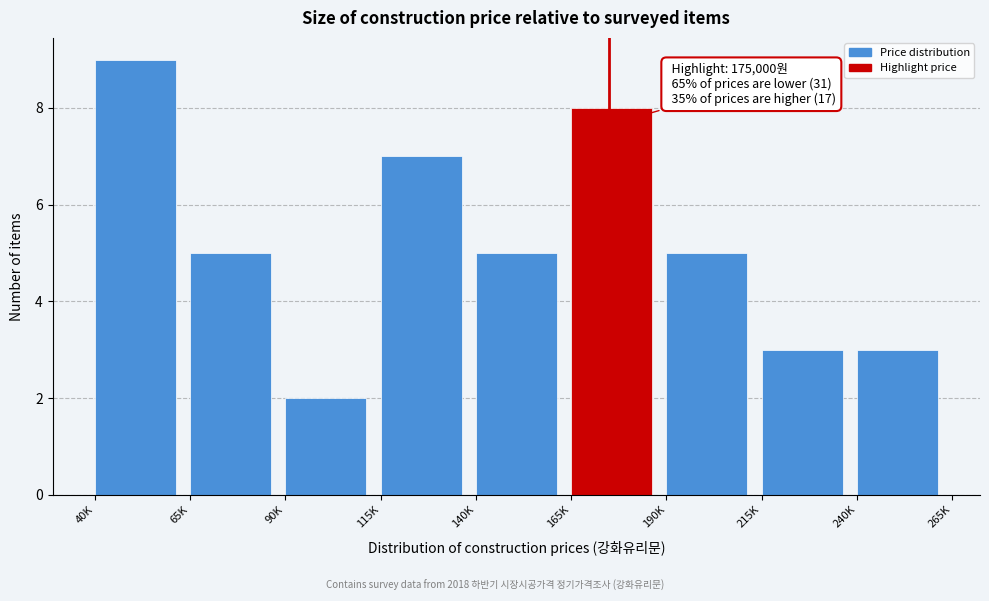

Reading left to right, transcribe all the data shown in this chart.

9	5	2	7	5	8	5	3	3